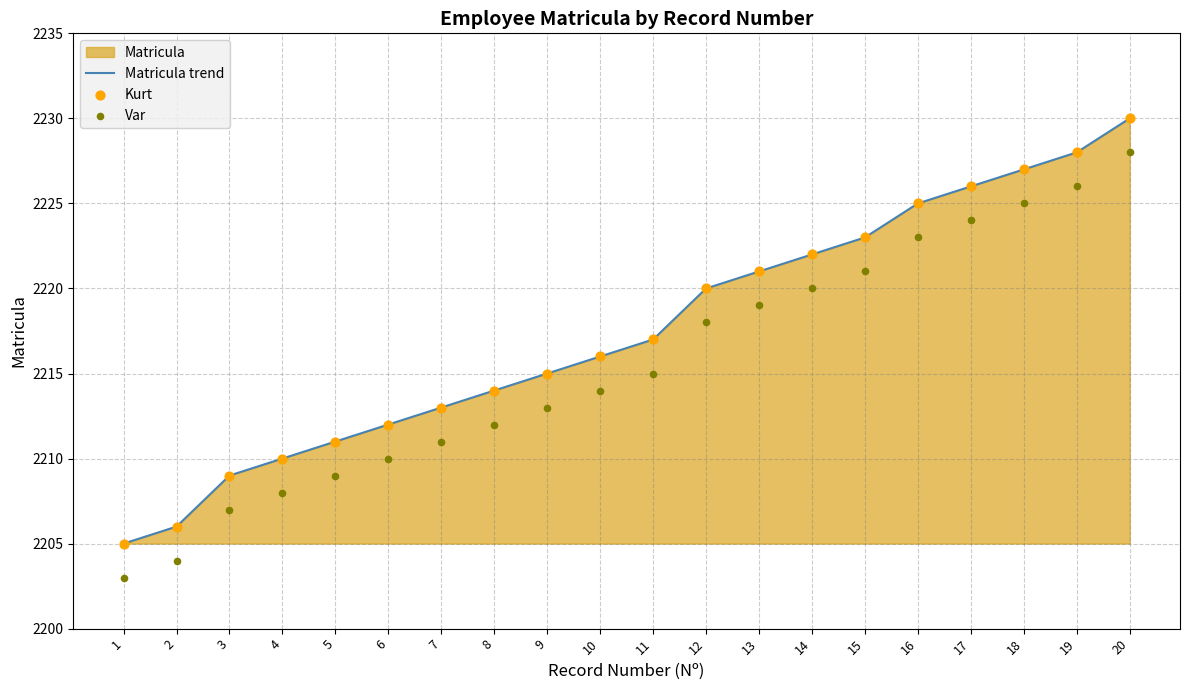

Which series reaches the maximum Y coordinate?

Matricula trend